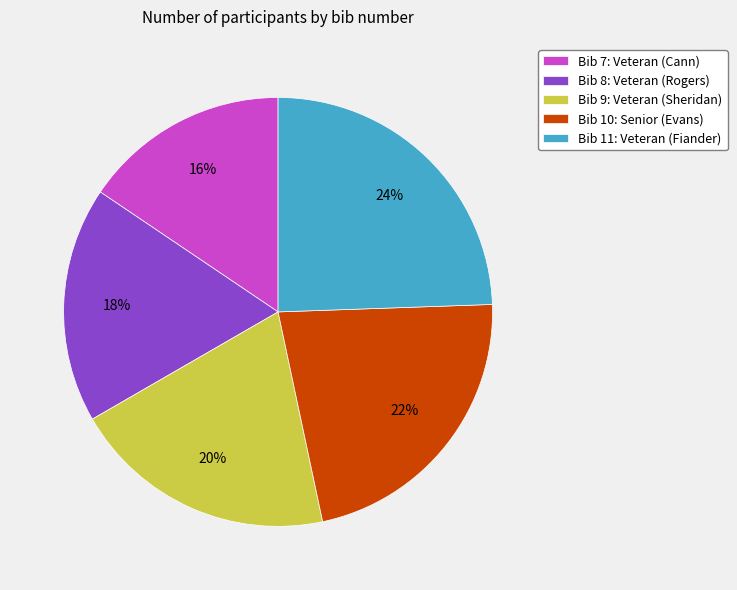

Count the number of slices in the pie.

5